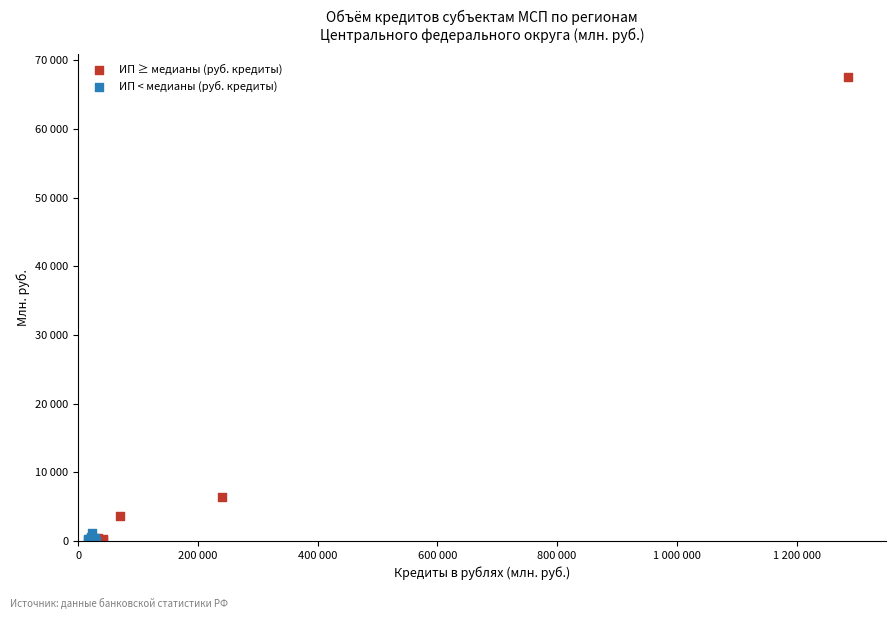

Which series has the largest Y range (max minus min)?

ИП ≥ медианы (руб. кредиты)